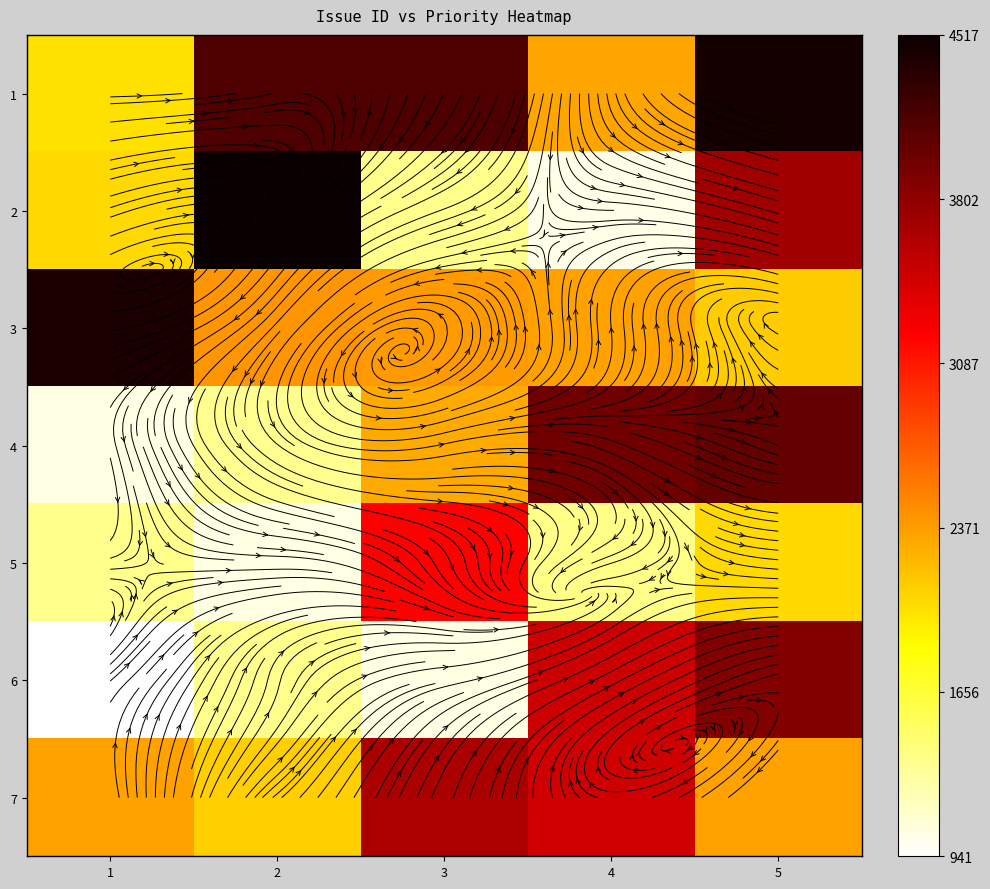

What is the difference between the second highest and second lowest values in the 6 series?

2428